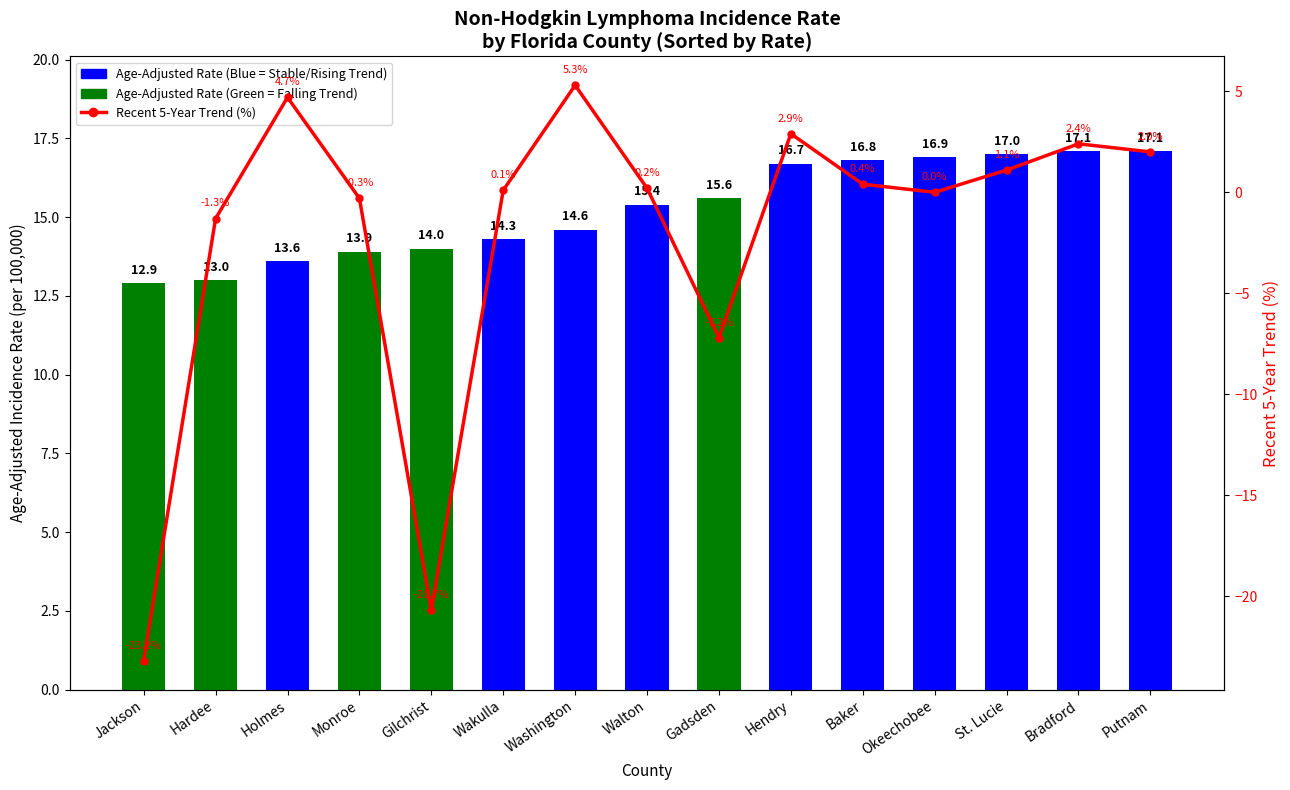

What is the sum of the Age-Adjusted Rate values at Bradford and Okeechobee?

34.0